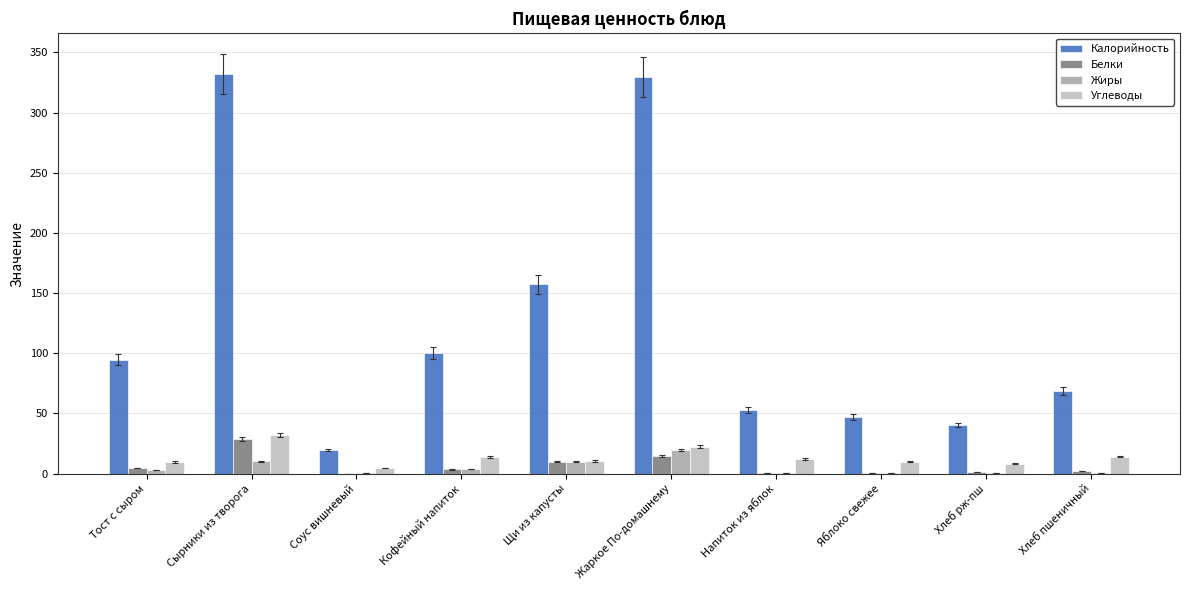

At which label does Жиры reach its peak?

Жаркое По-домашнему